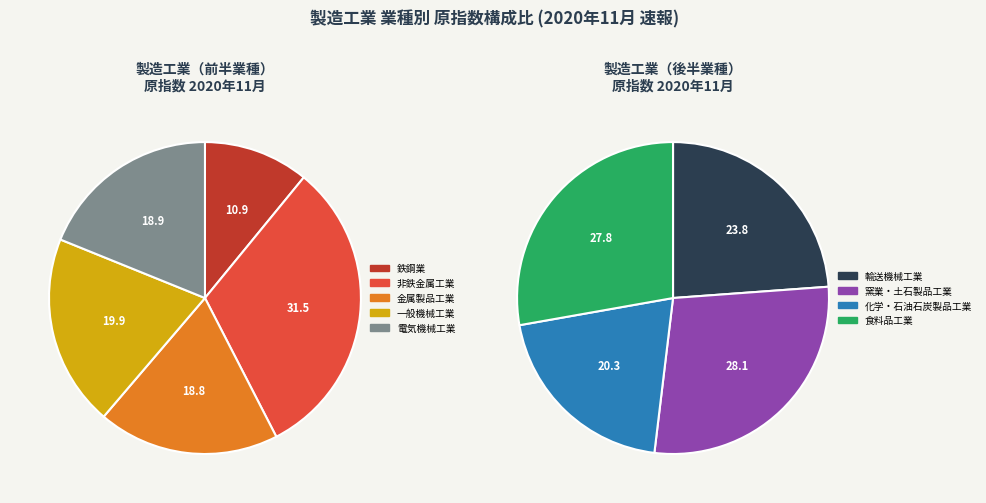

Which slice is the smallest?

鉄鋼業